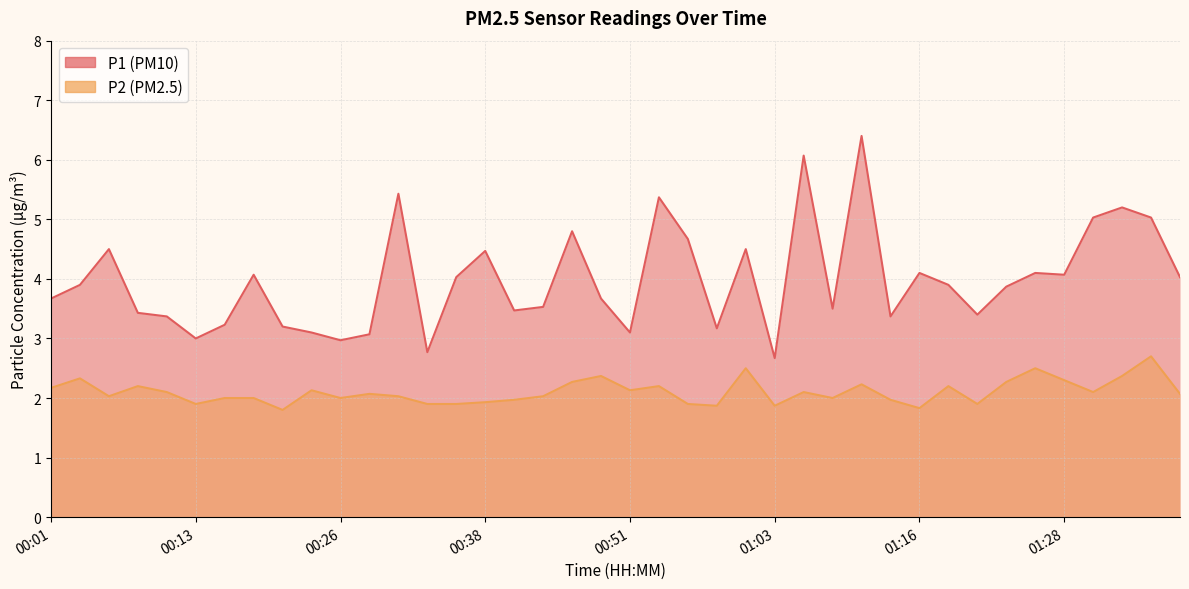

Which has a higher value, 01:11 or 00:58?

01:11